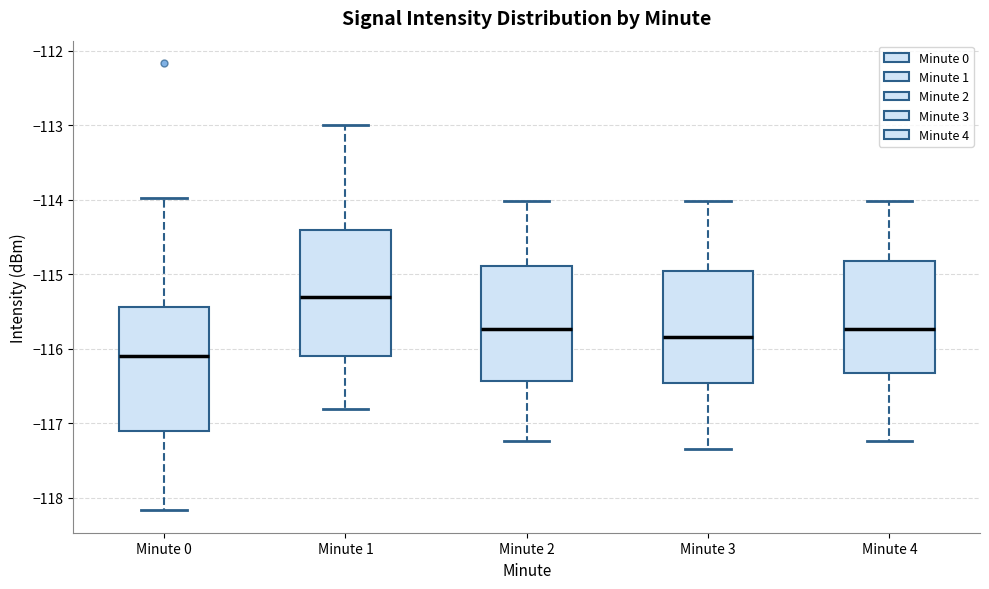

Reading left to right, read every box against the y-axis: the position of its median line, the range the box covers, and the ends of its whiskers. The values are not printed on the chart, so give them approximately, as read against the axis.

Minute 0: median -116.1, box -117.1 to -115.4, whiskers -118.2 to -114.0
Minute 1: median -115.3, box -116.1 to -114.4, whiskers -116.8 to -113.0
Minute 2: median -115.7, box -116.4 to -114.9, whiskers -117.2 to -114.0
Minute 3: median -115.8, box -116.5 to -115.0, whiskers -117.3 to -114.0
Minute 4: median -115.7, box -116.3 to -114.8, whiskers -117.2 to -114.0